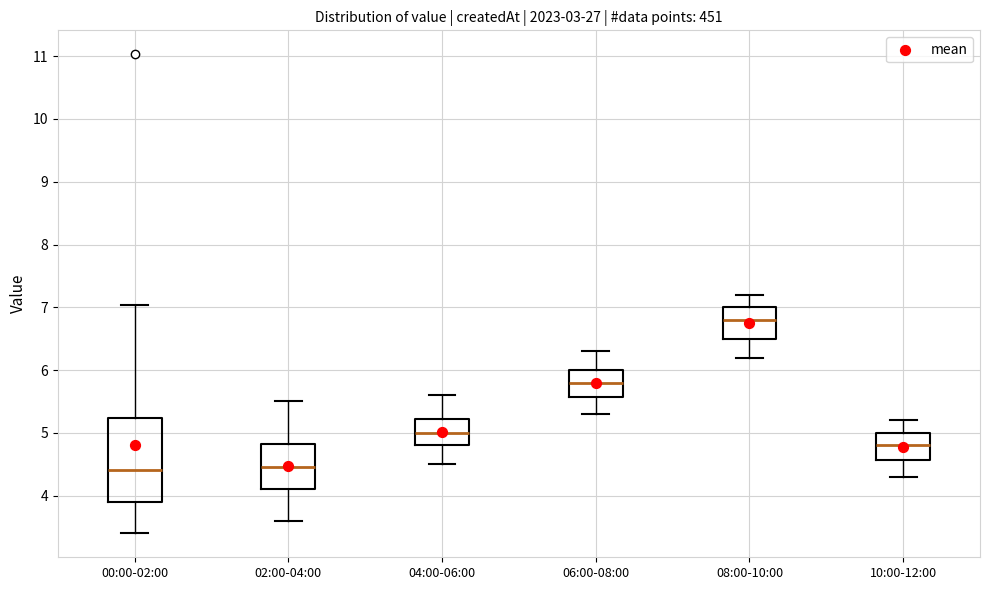

Comparing the boxes themselves (not the whiskers), which one is the tallest?

00:00-02:00